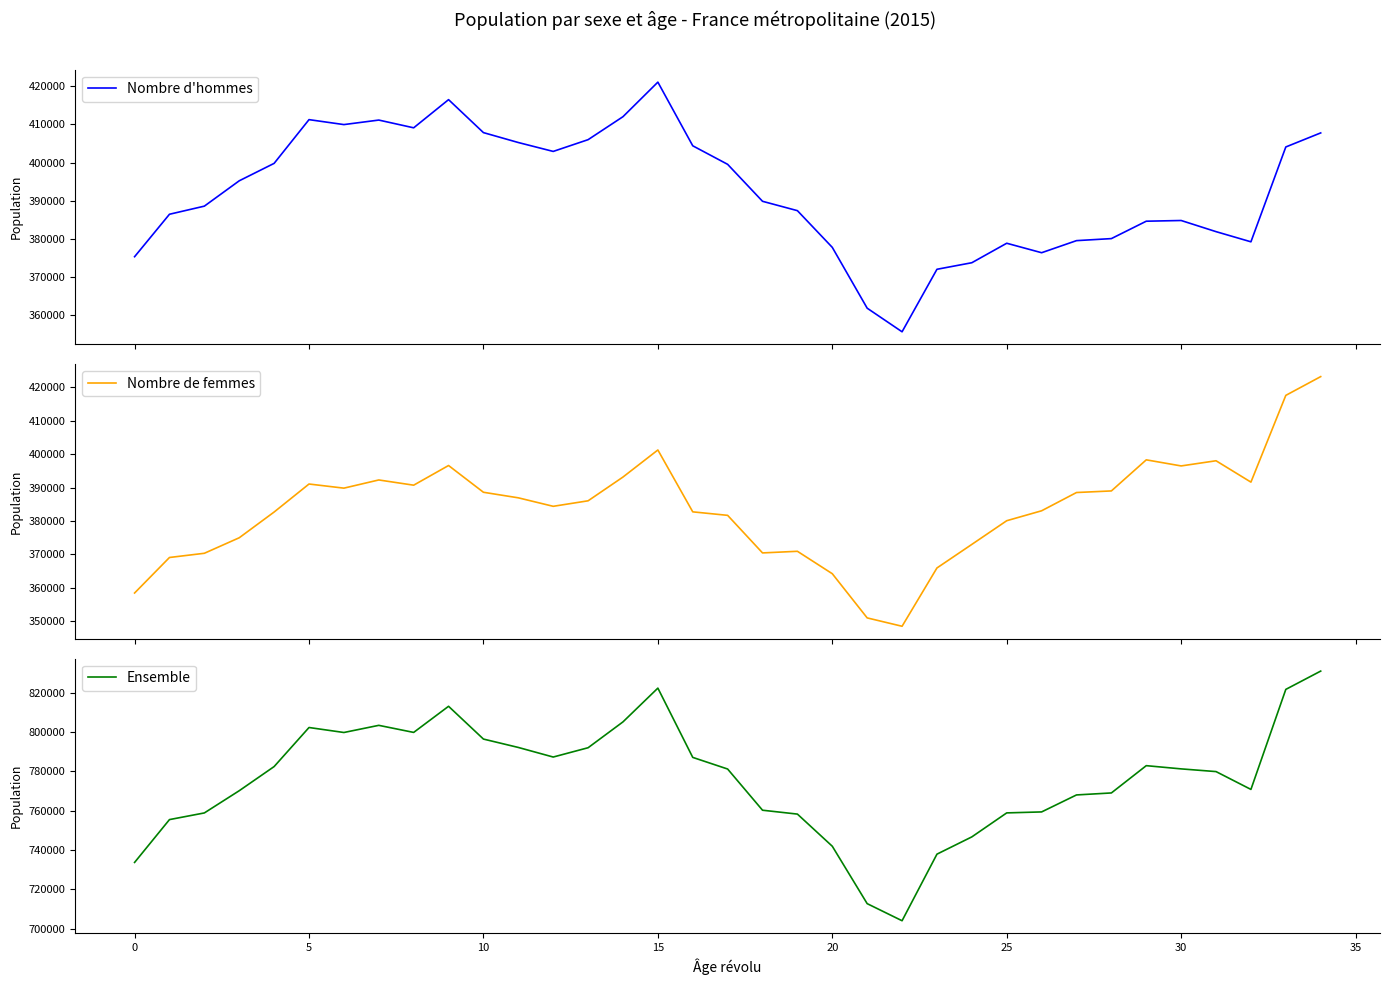

At which category does the chart reach its minimum across all series?

22